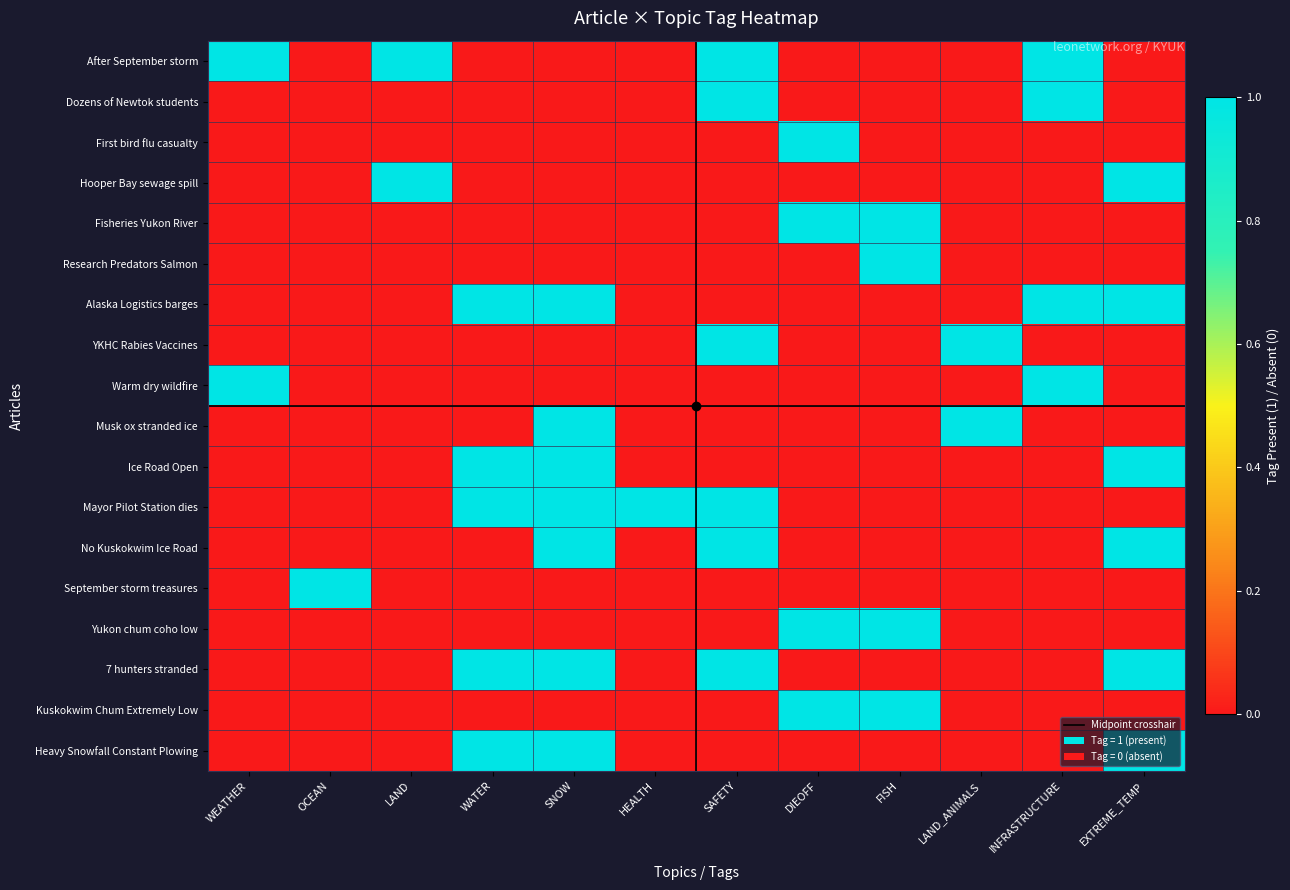

What is the difference between the highest and lowest values at INFRASTRUCTURE?

1